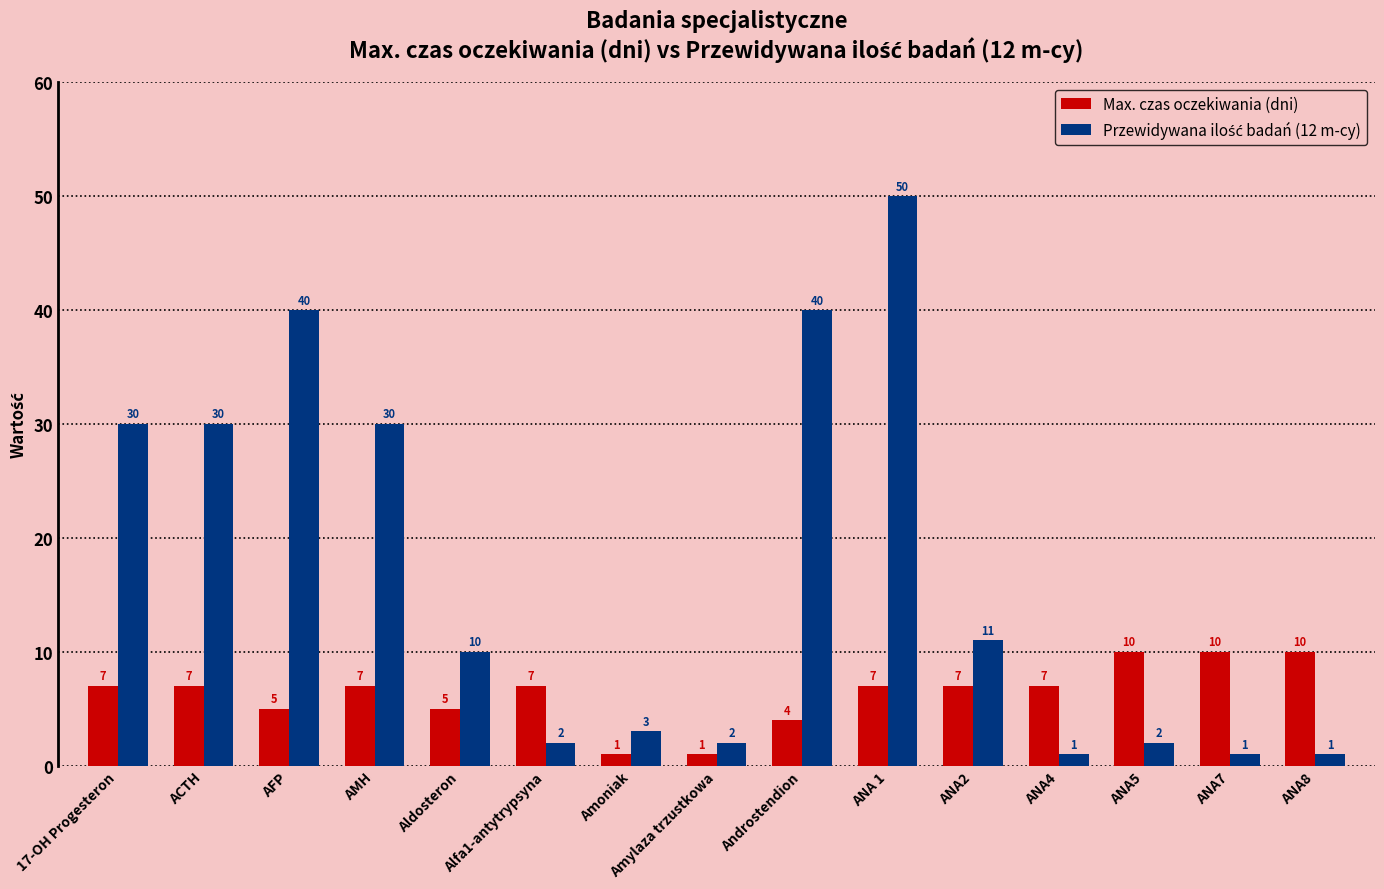

At how many categories does at least one series exceed 37?

3